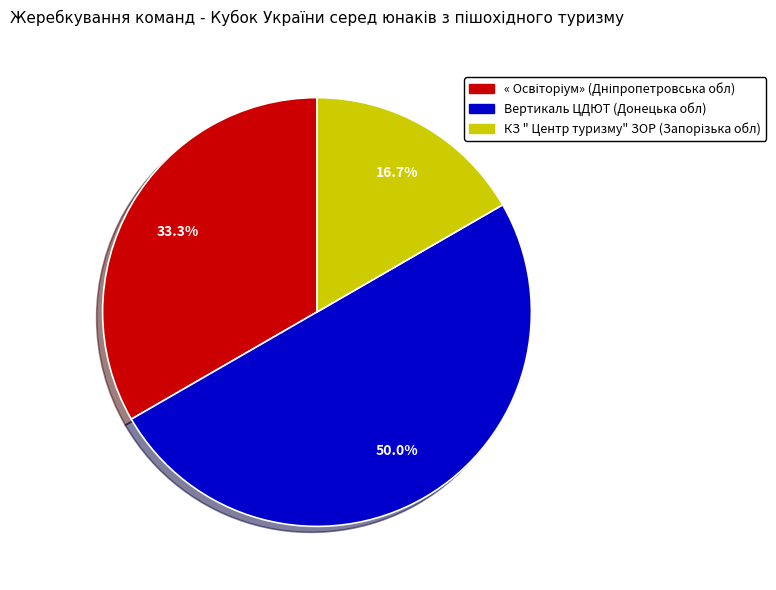

What is the largest slice in the pie chart?

Вертикаль ЦДЮТ (Донецька обл)